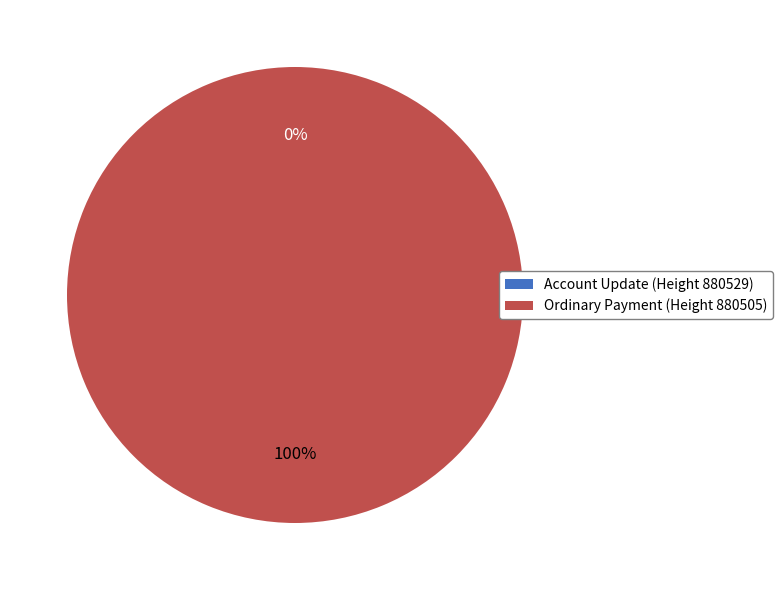

What percentage do Account Update (Height 880529) and Ordinary Payment (Height 880505) together represent?

100.0%